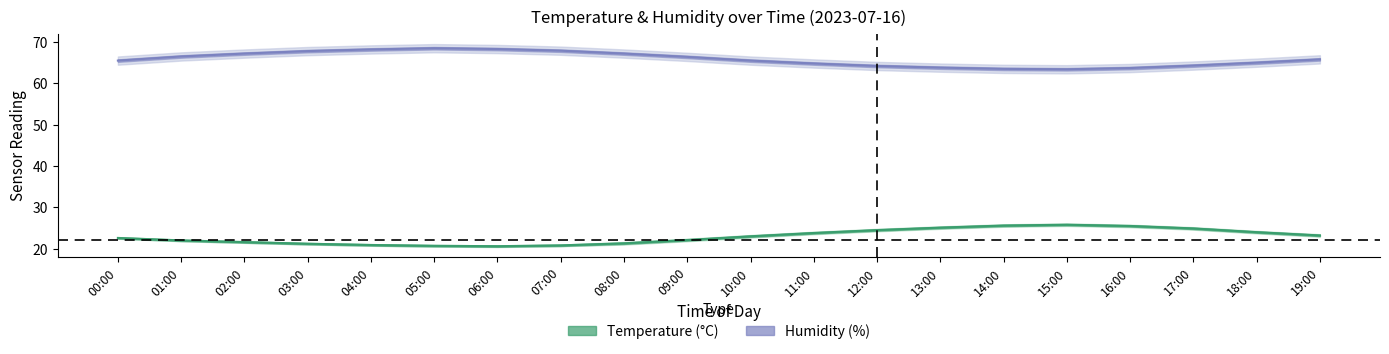

How many interior local valleys does the temp_upper series have?

1